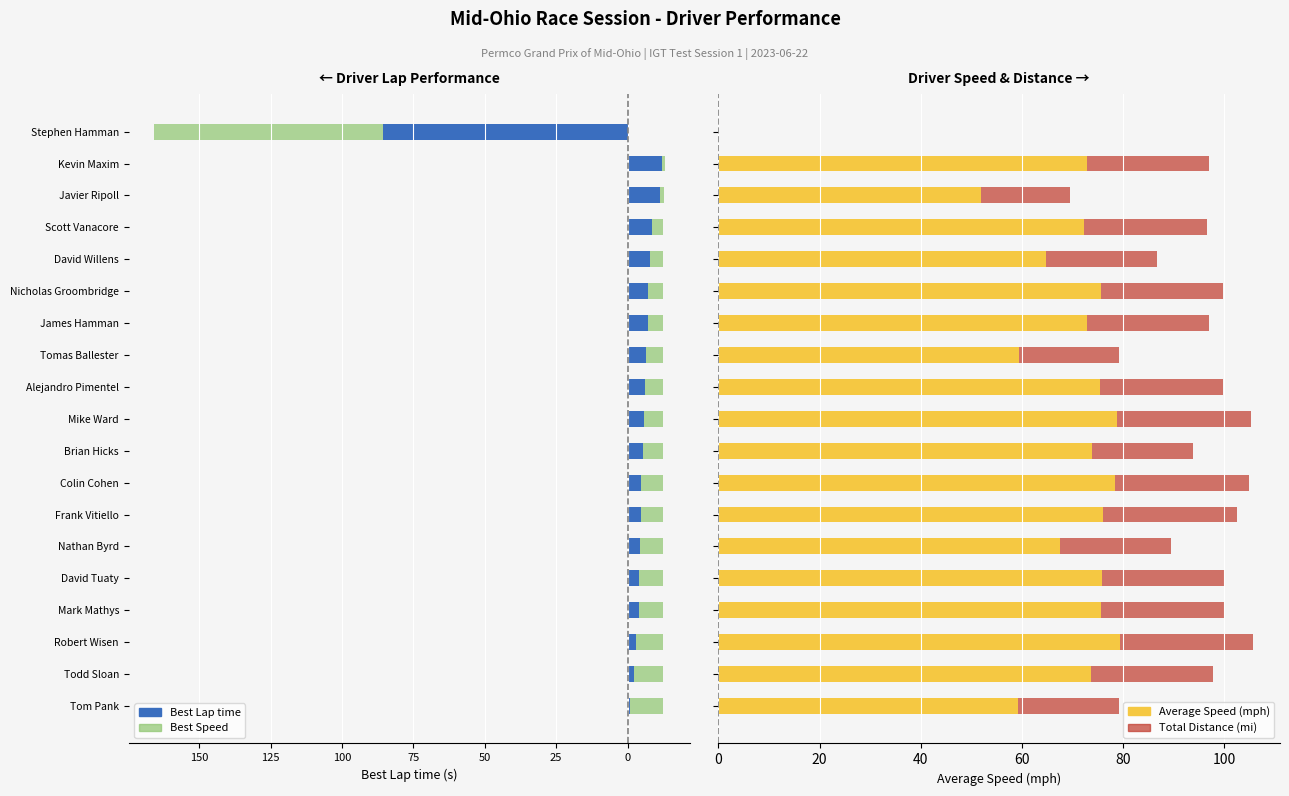

What is the maximum value shown in the chart?

85.8